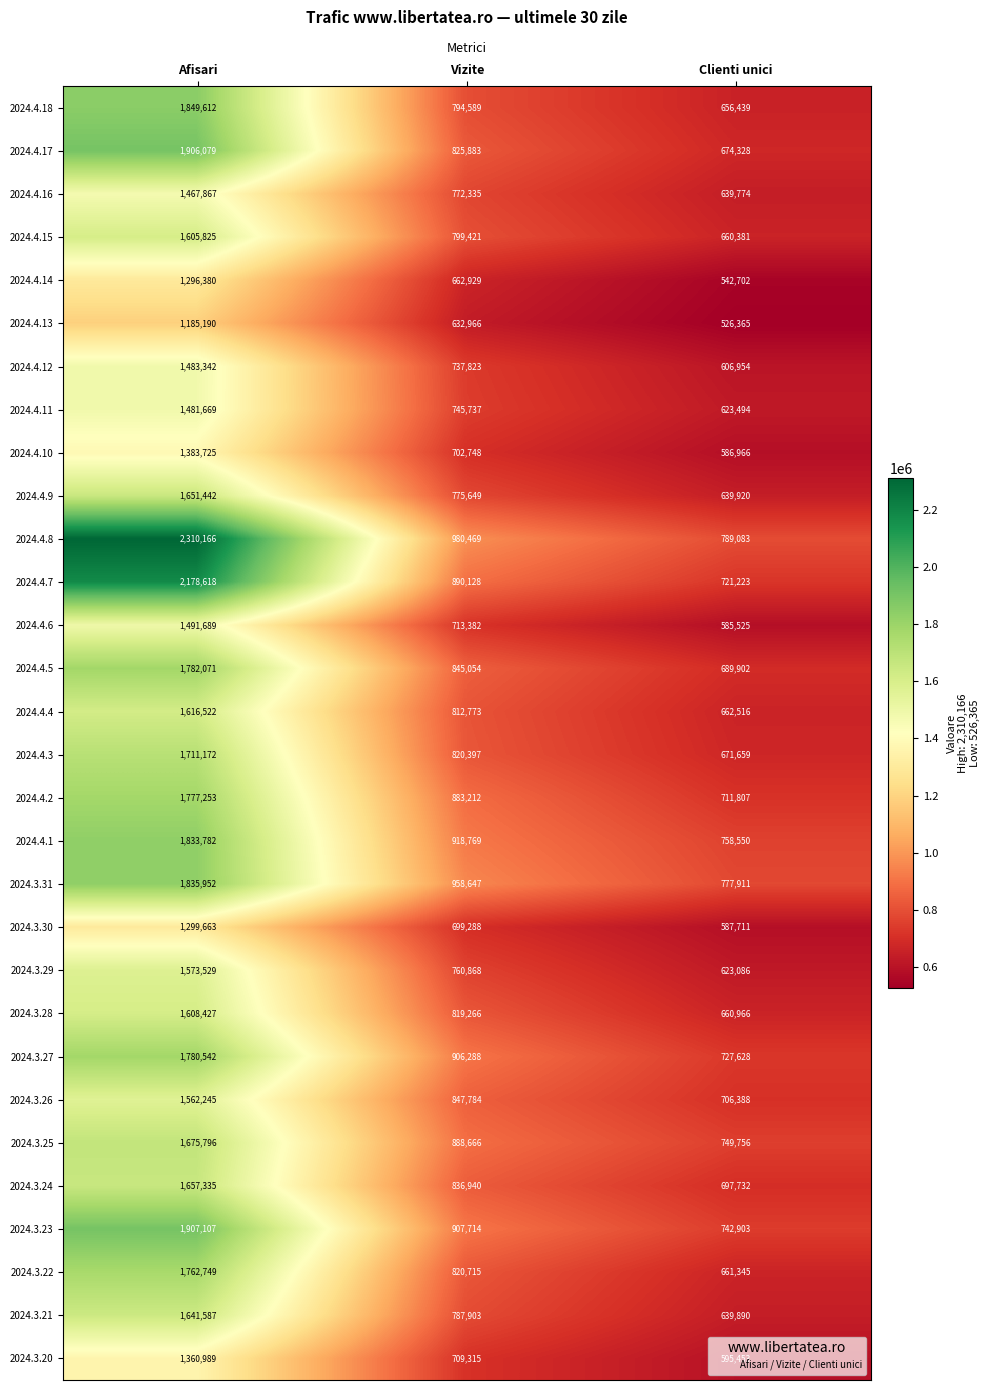

Is the value of 2024.4.7 at Afisari greater than the value of 2024.4.18 at Afisari?

Yes